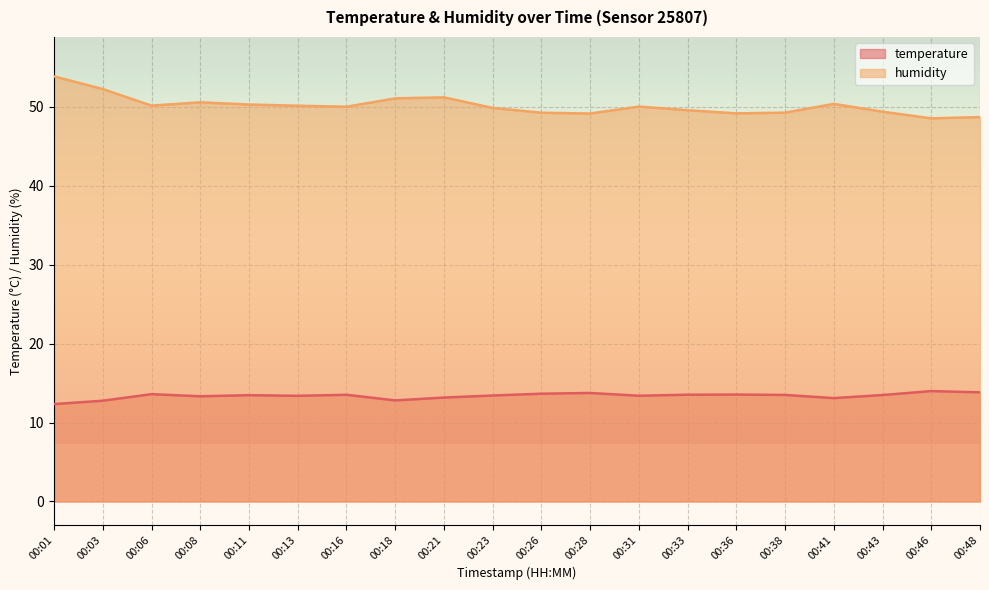

Is the value of humidity at 00:38 greater than the value of temperature at 00:13?

Yes